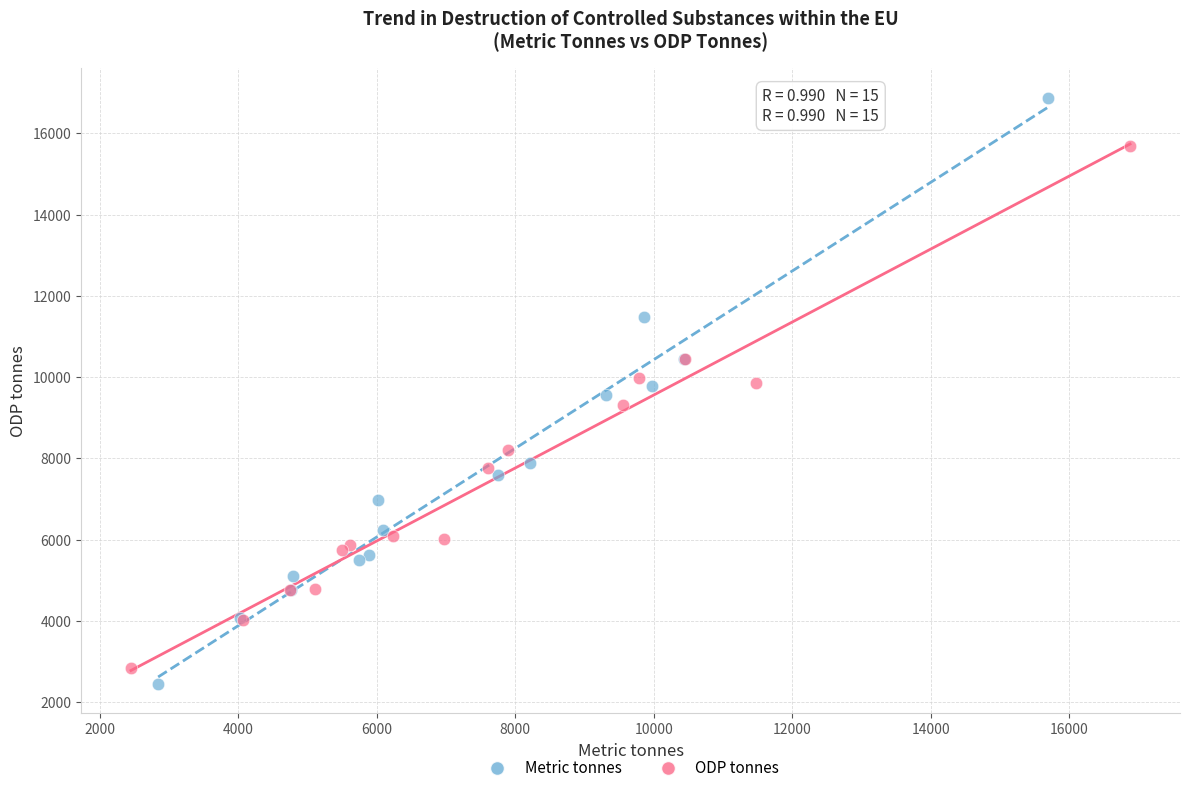

Which series reaches the minimum Y coordinate?

Metric tonnes